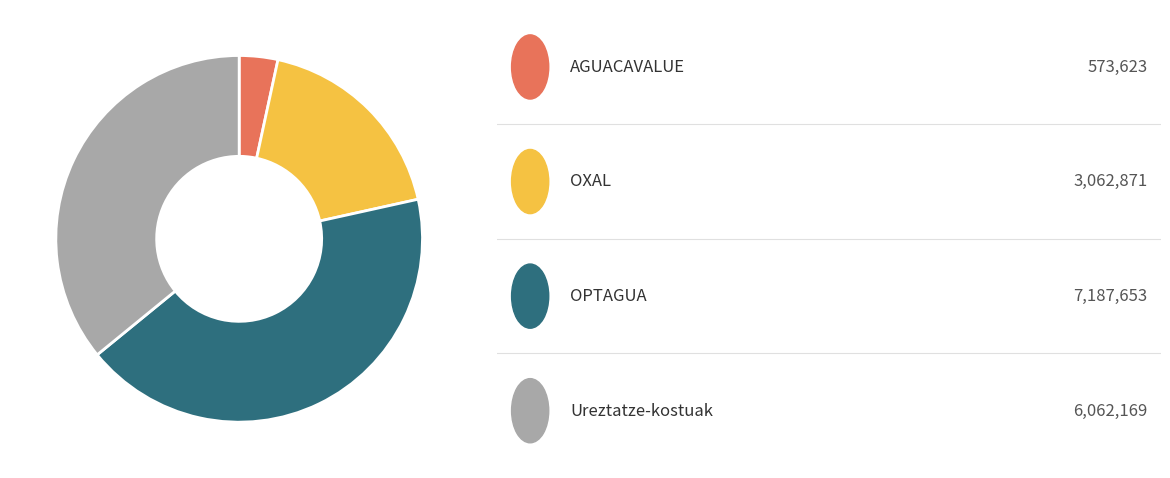

Is there a majority slice in this chart?

No